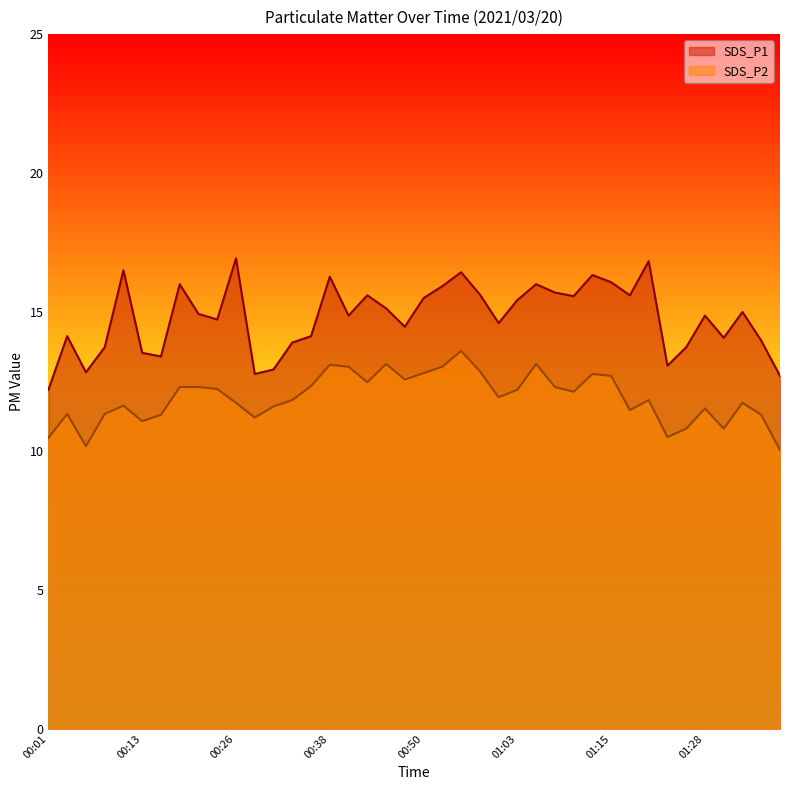

Read the SDS_P2 value at 01:13.

12.8